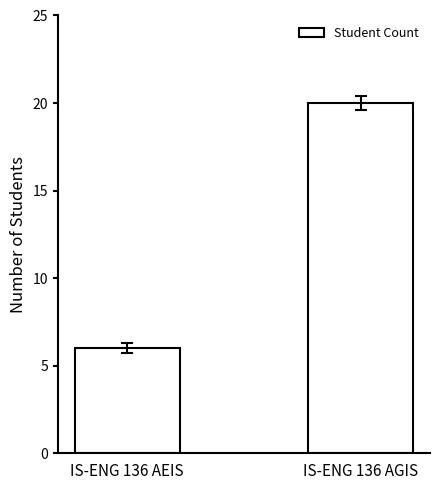

What is the sum of the values at IS-ENG 136 AGIS and IS-ENG 136 AEIS?

26